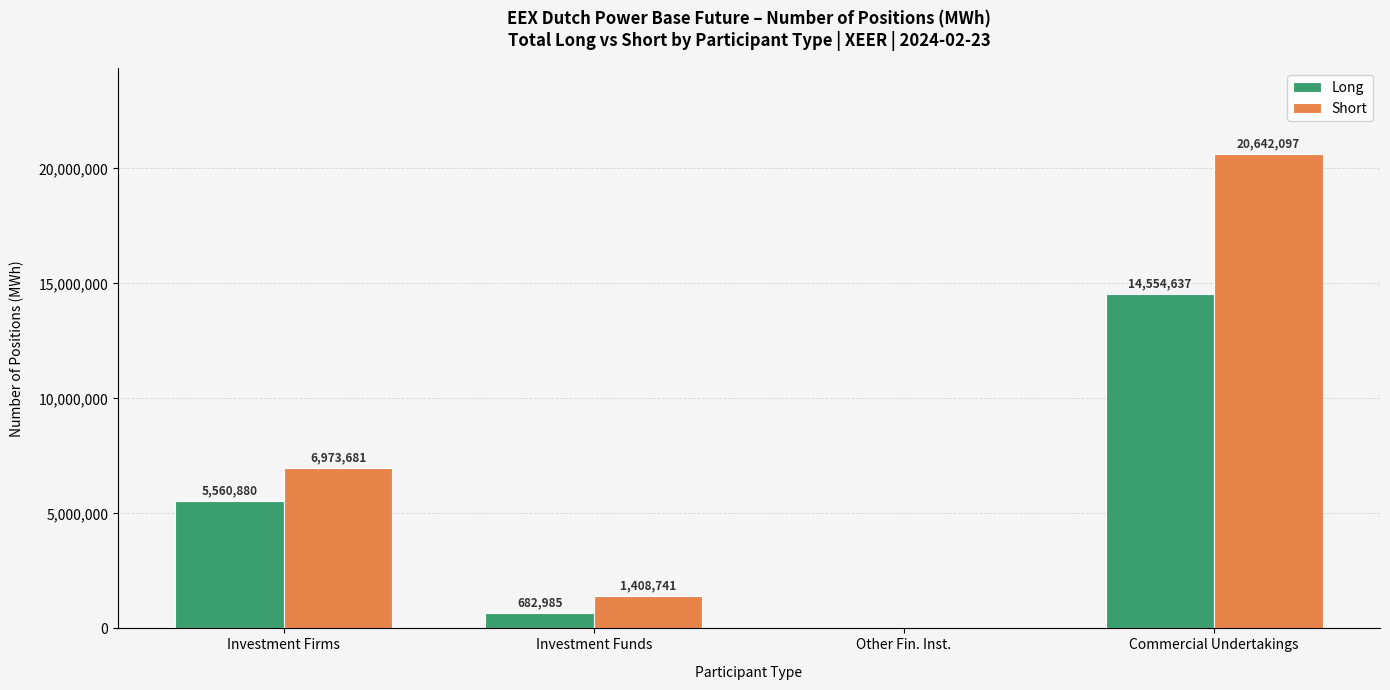

How many groups of bars are there?

4